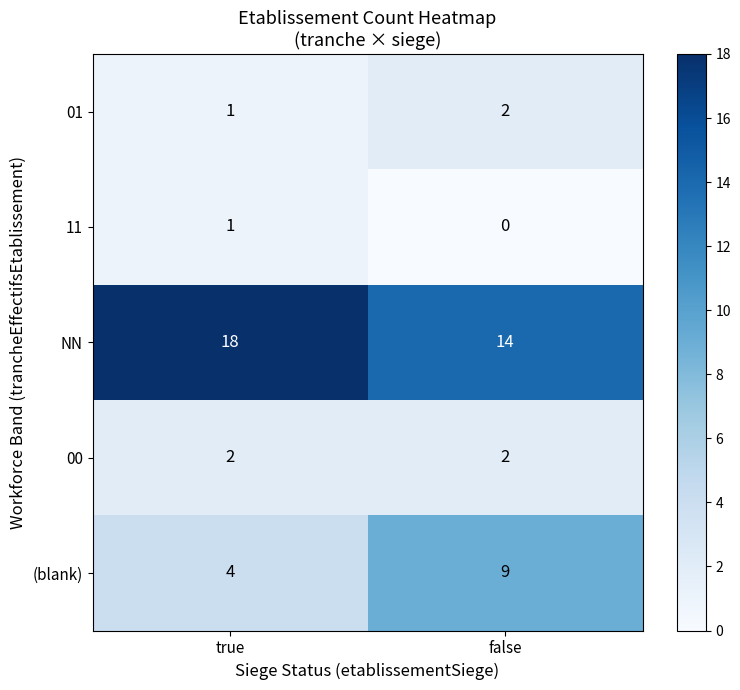

What is the sum of the 00 values at true and false?

4